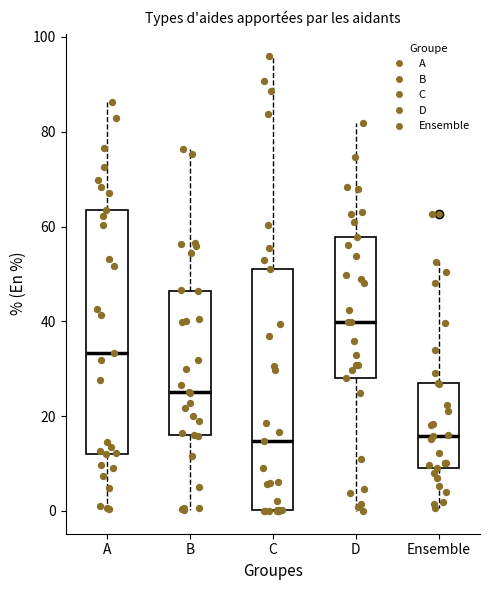

Reading left to right, read every box against the y-axis: the position of its median line, the range the box covers, and the ends of its whiskers. The values are not printed on the chart, so give them approximately, as read against the axis.

A: median 34, box 12 to 64, whiskers 0 to 86
B: median 26, box 16 to 46, whiskers 0 to 76
C: median 14, box 0 to 52, whiskers 0 to 96
D: median 40, box 28 to 58, whiskers 0 to 82
Ensemble: median 16, box 10 to 28, whiskers 0 to 52